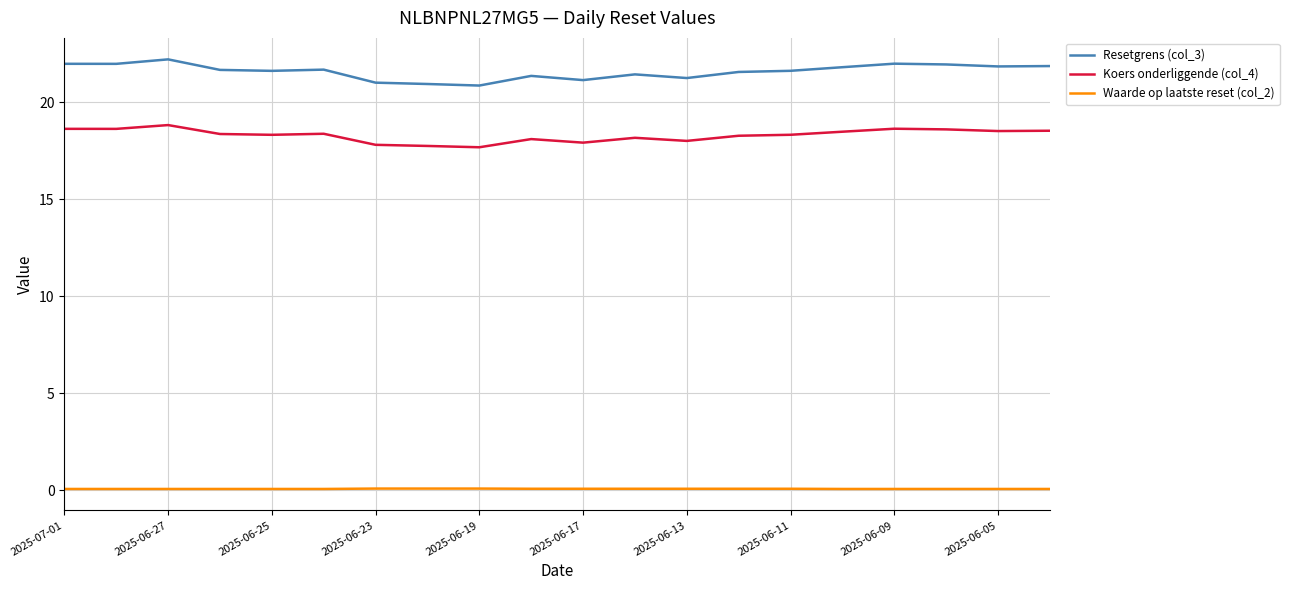

Rank the series by their maximum value, from lowest to highest.

Waarde op laatste reset (col_2), Koers onderliggende (col_4), Resetgrens (col_3)